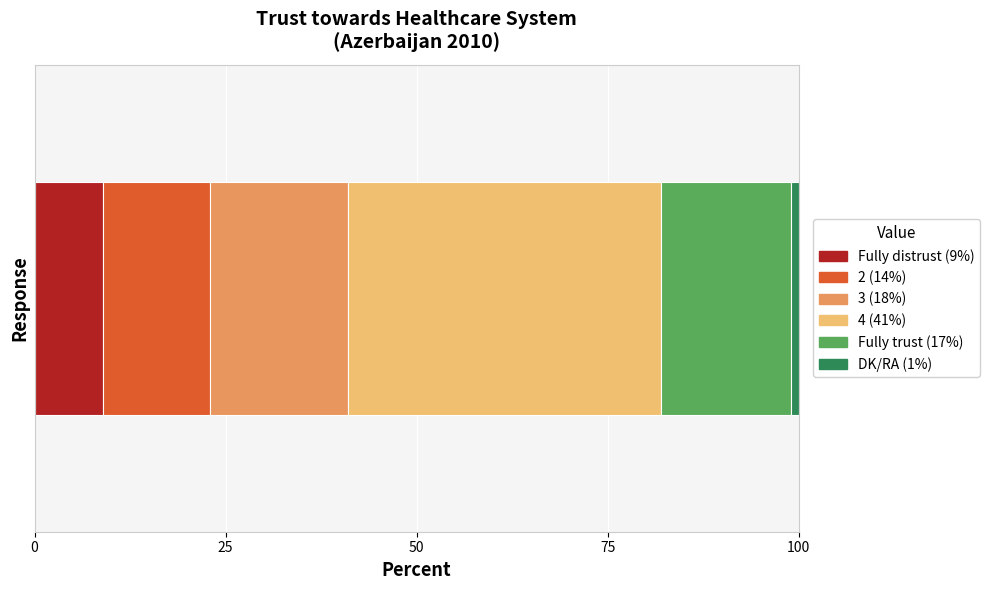

How many series are shown in this chart?

6